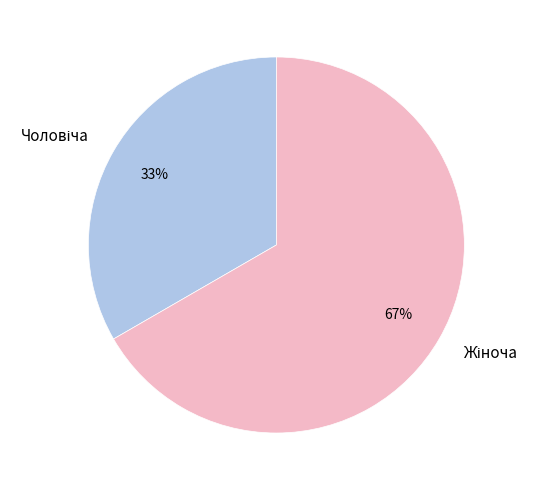

To the nearest percent, what is the average slice percentage?

50%